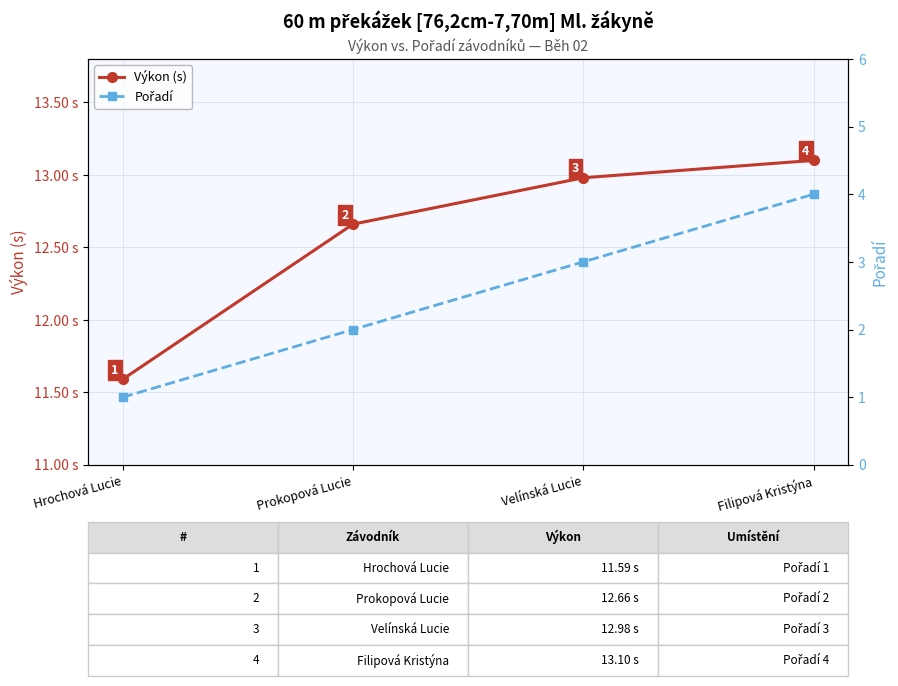

What is the difference between the Výkon (s) values at Filipová Kristýna and Prokopová Lucie?

0.4